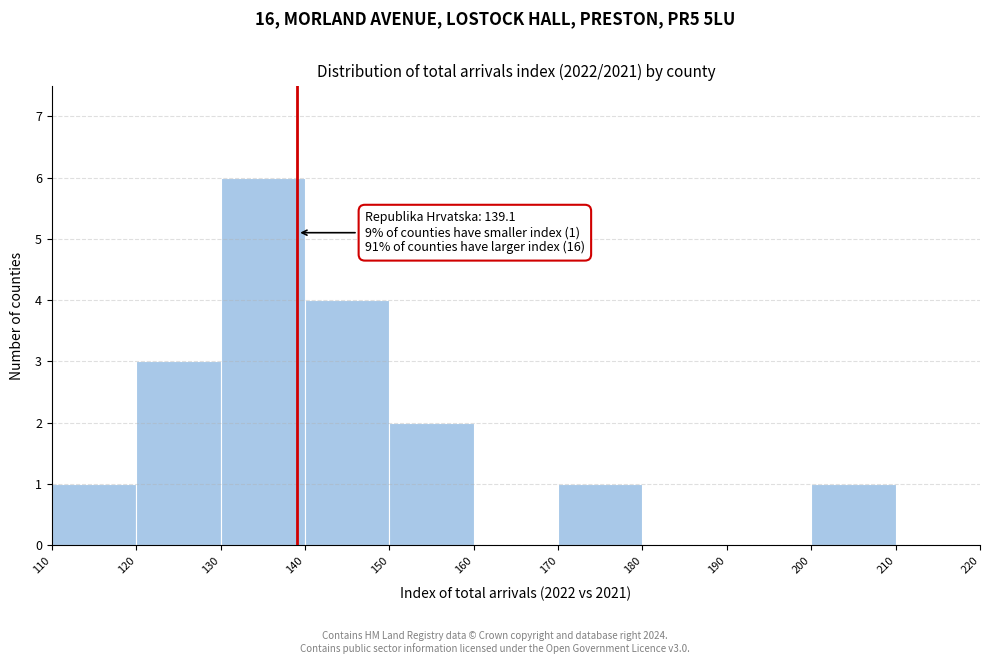

Over which range of the x-axis is the bar tallest?

130 to 140